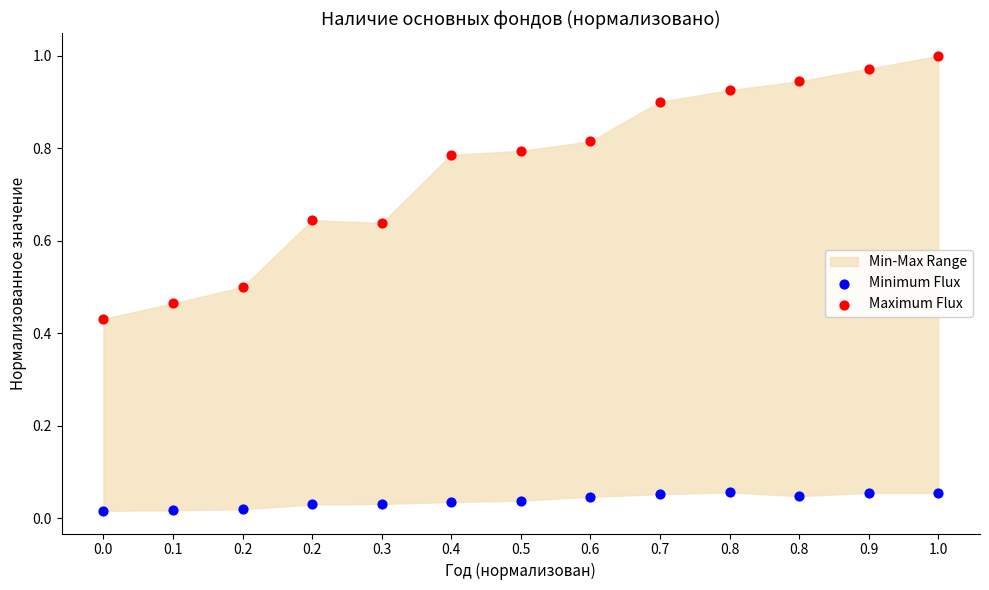

Which series contains the lowest Y value?

Minimum Flux